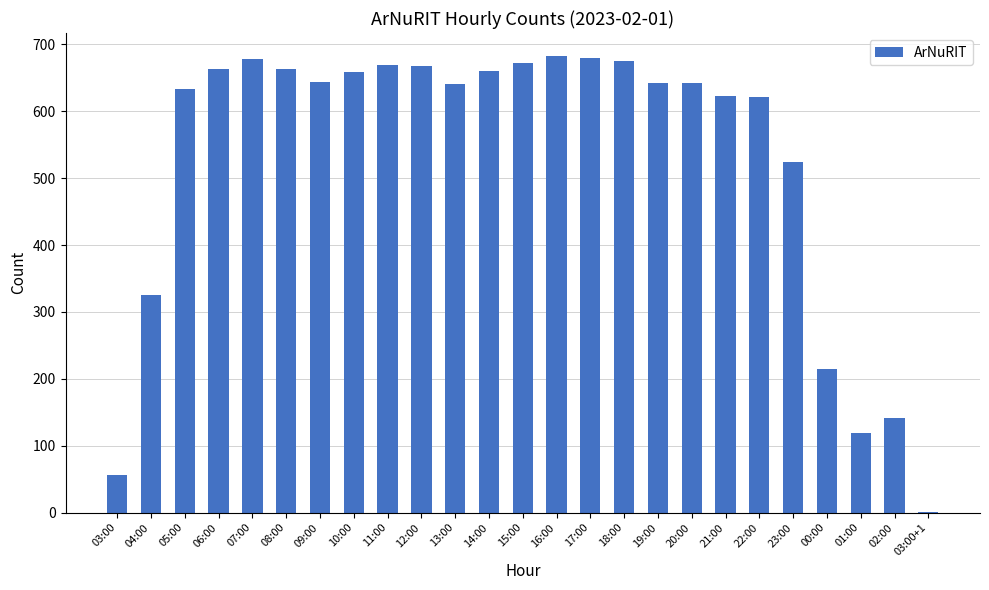

The value at 14:00 is 936. True or false?

False